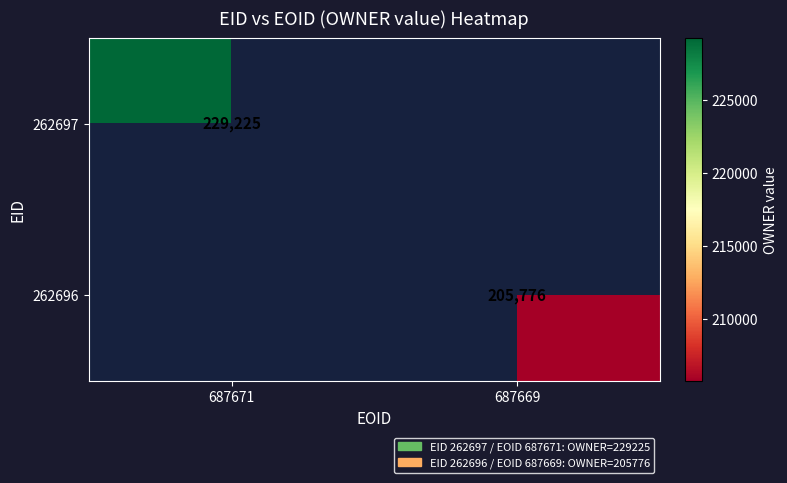

How many series are shown in this chart?

2